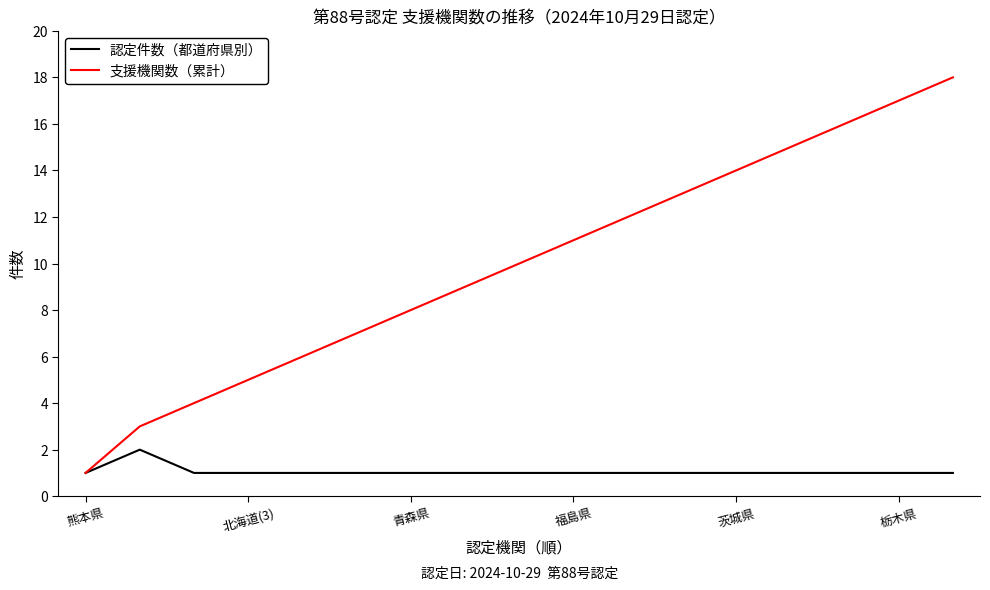

What are all the series names shown in the legend?

認定件数（都道府県別）, 支援機関数（累計）